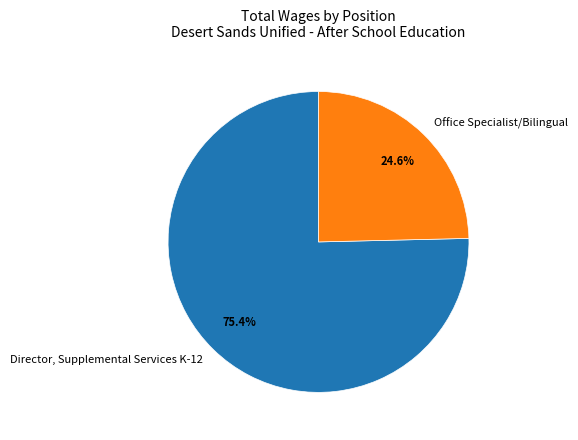

To the nearest percent, what is the combined percentage of Office Specialist/Bilingual and Director, Supplemental Services K-12?

100%